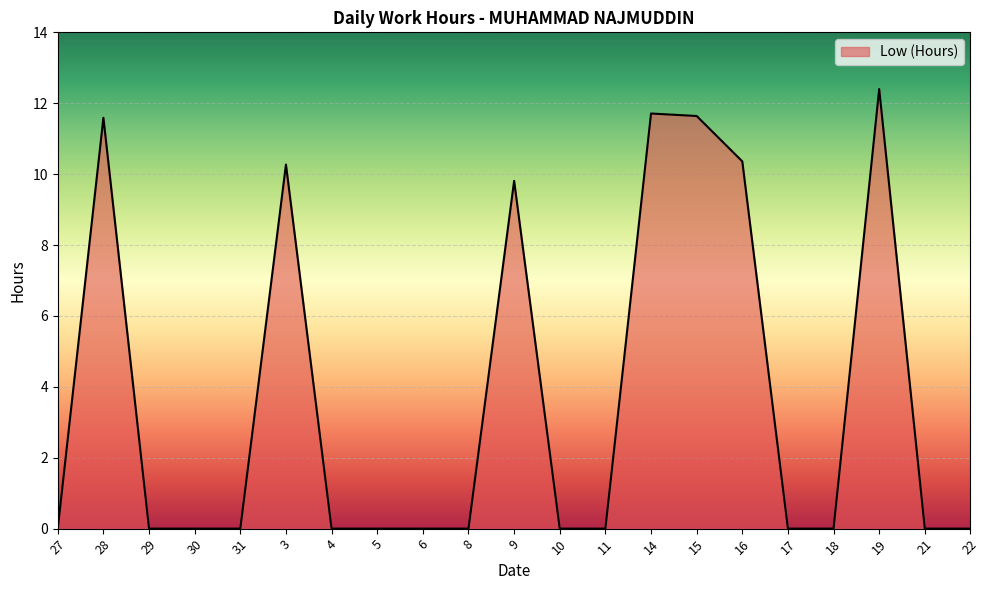

At which category does the chart reach its peak across all series?

19